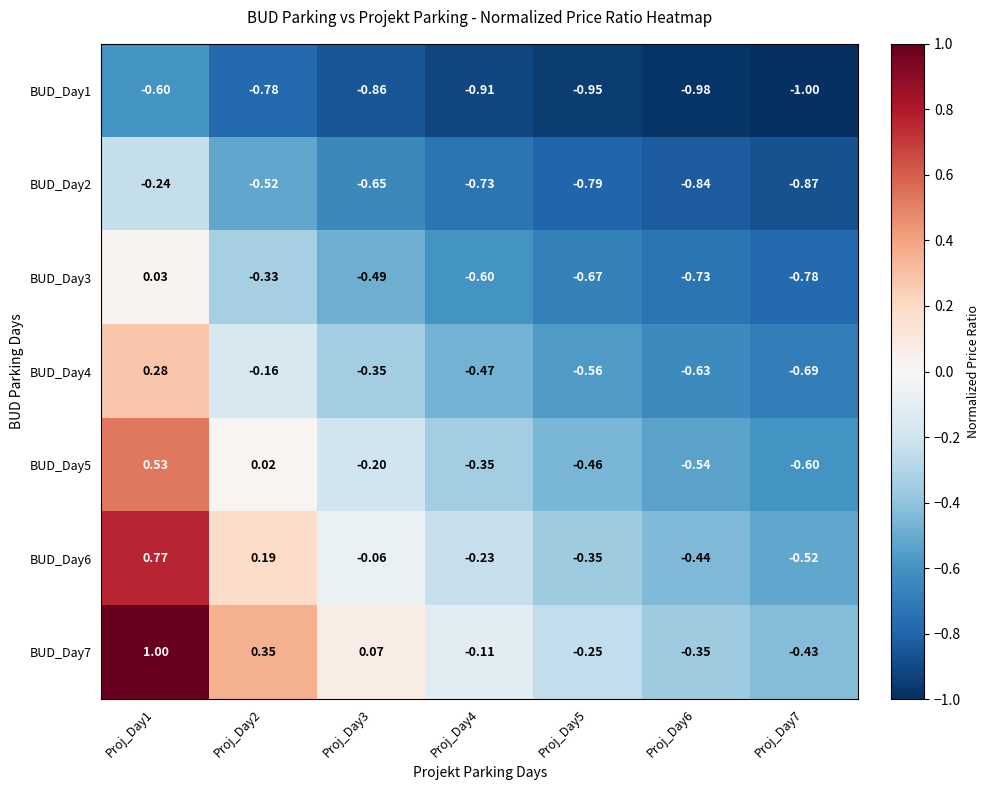

Is the value of BUD_Day1 at Proj_Day6 greater than the value of BUD_Day4 at Proj_Day3?

No